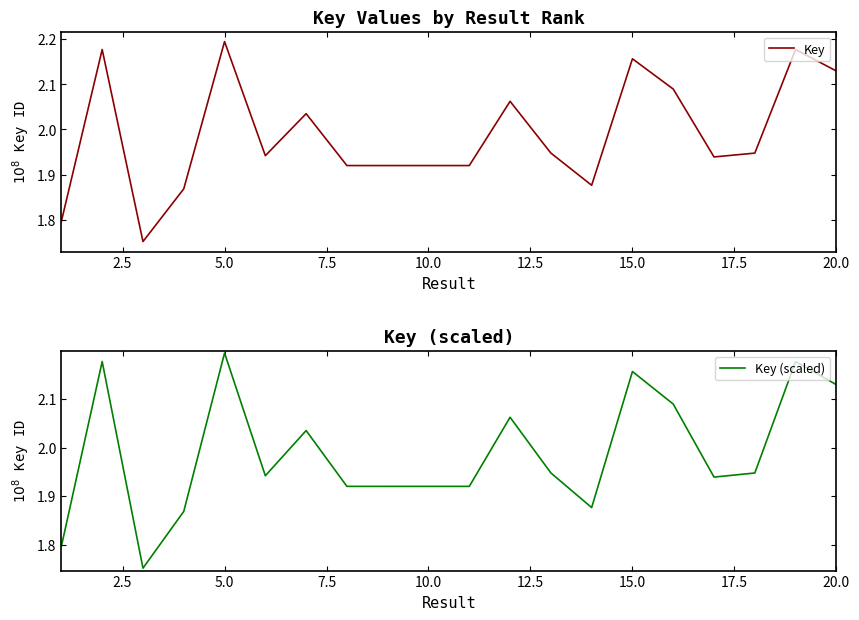

How many data points does each series have?

20